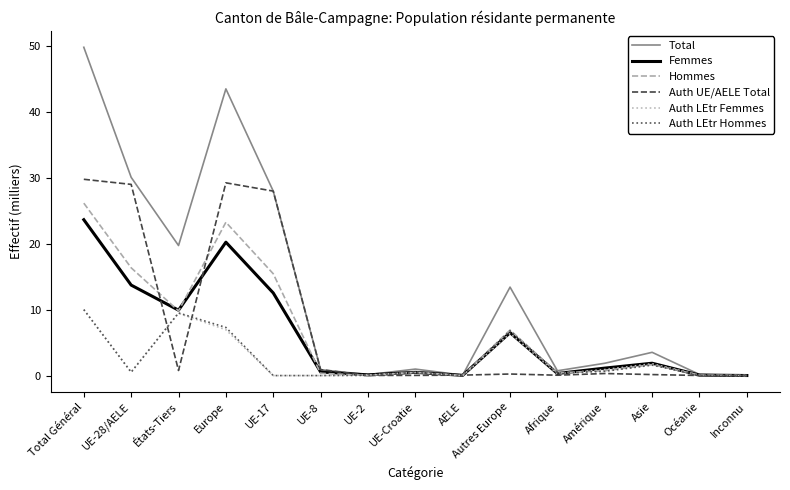

Which category has the highest value across all series?

Total Général